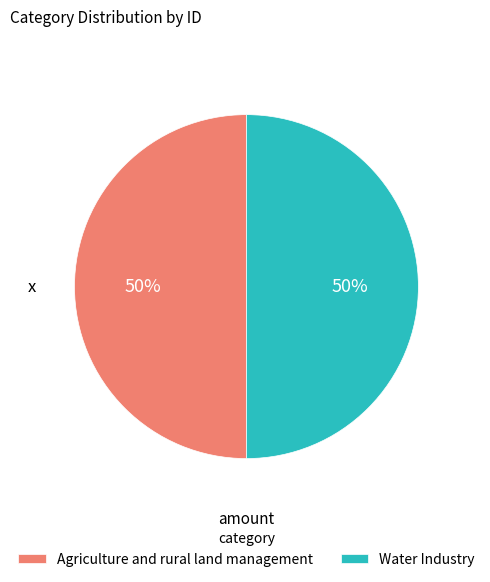

Is the sum of Water Industry and Agriculture and rural land management greater than half?

Yes